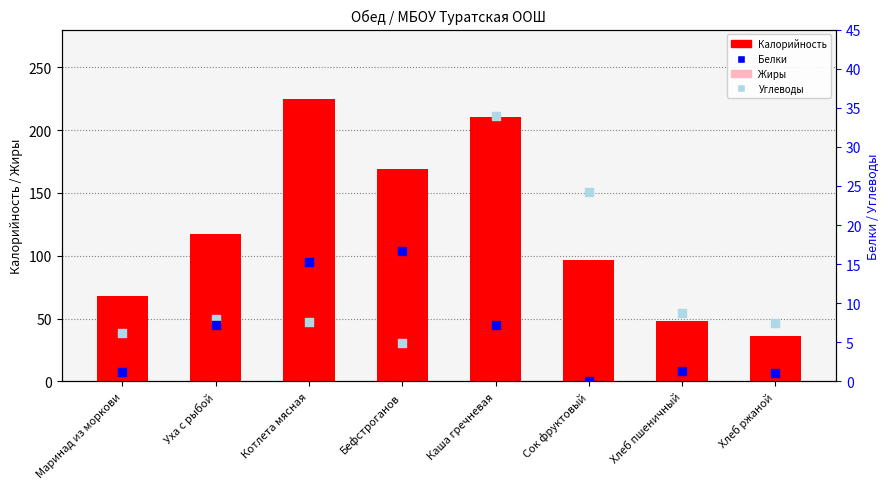

What are all the series names shown in the legend?

Калорийность, Жиры, Белки, Углеводы